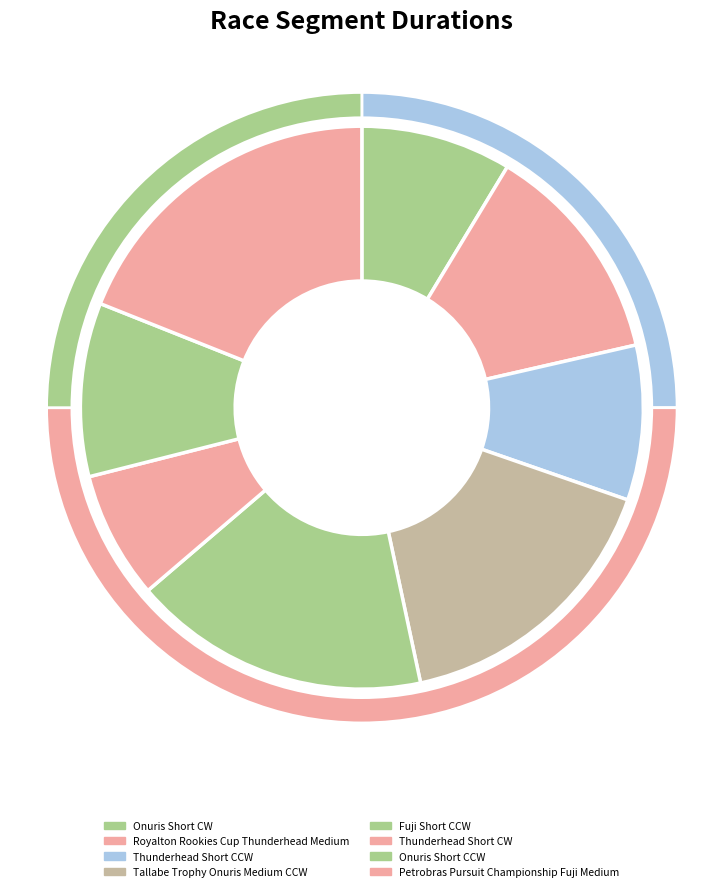

Which has a higher value, Thunderhead Short CW or Petrobras Pursuit Championship Fuji Medium?

Petrobras Pursuit Championship Fuji Medium